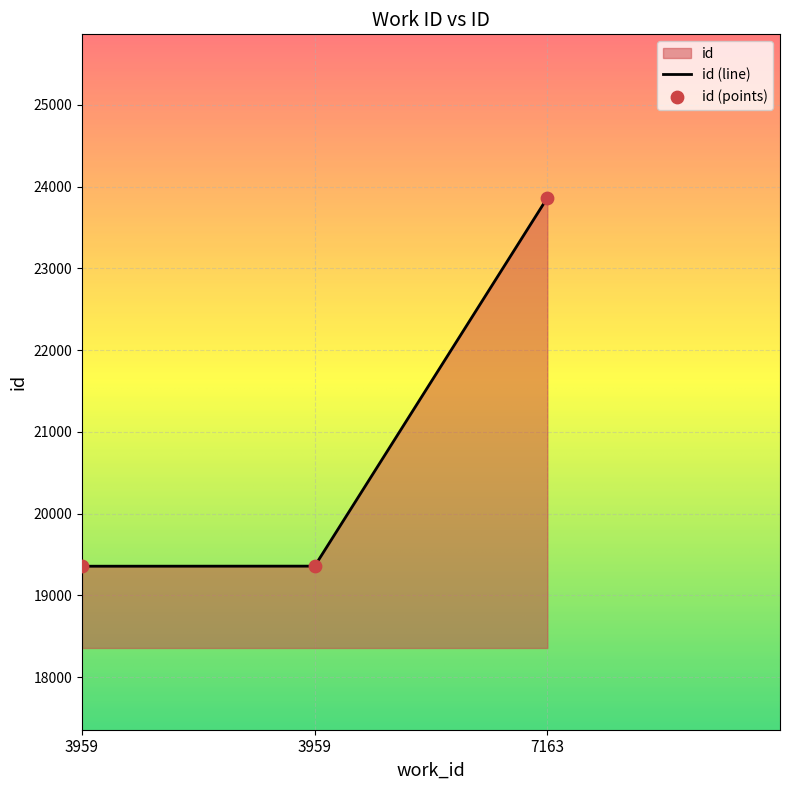

Between 3959 and 7163, which is larger?

7163